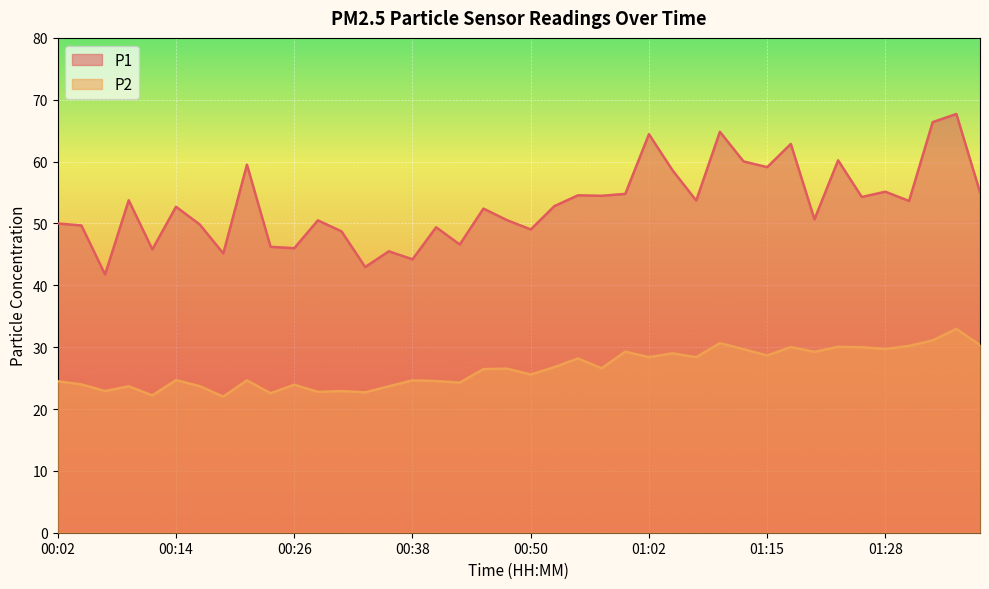

What is the value of the P2 point at the 9th from the left?

24.6